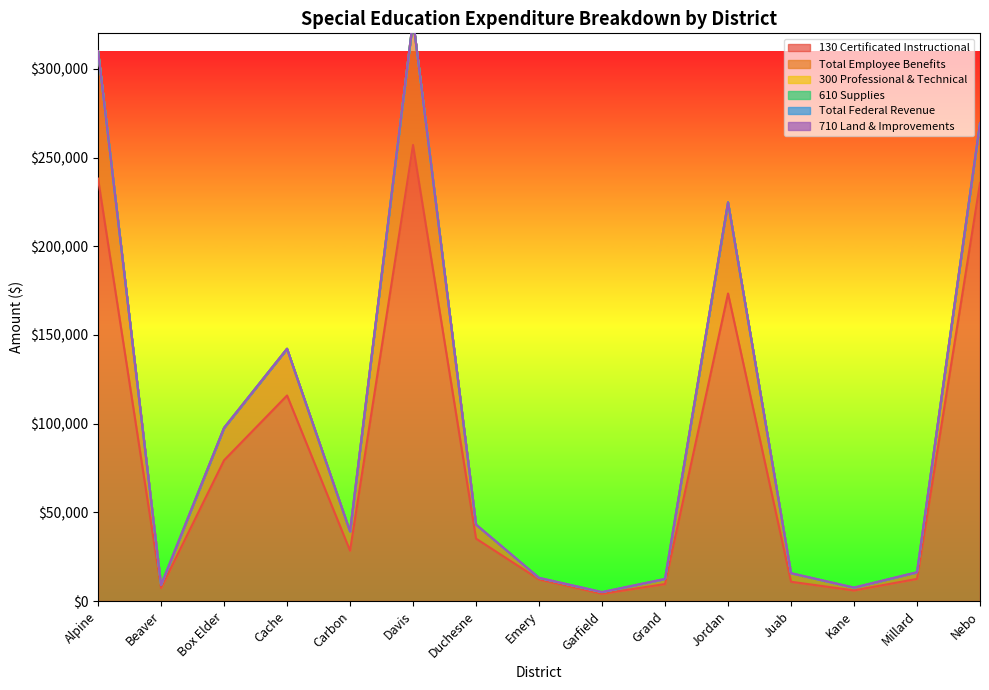

What is the difference between the highest and lowest values at Garfield?

4098.3